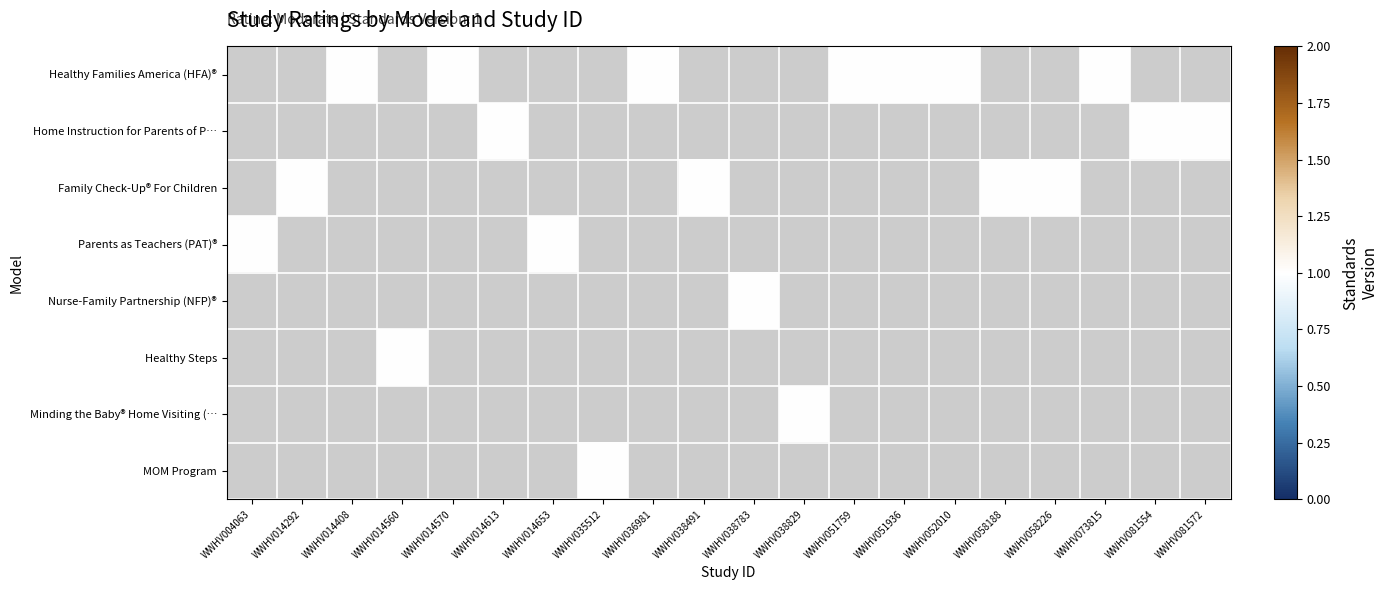

List the labels in order of Family Check-Up® For Children value, smallest first.

WWHV004063, WWHV014292, WWHV014408, WWHV014560, WWHV014570, WWHV014613, WWHV014653, WWHV035512, WWHV036981, WWHV038491, WWHV038783, WWHV038829, WWHV051759, WWHV051936, WWHV052010, WWHV058188, WWHV058226, WWHV073815, WWHV081554, WWHV081572